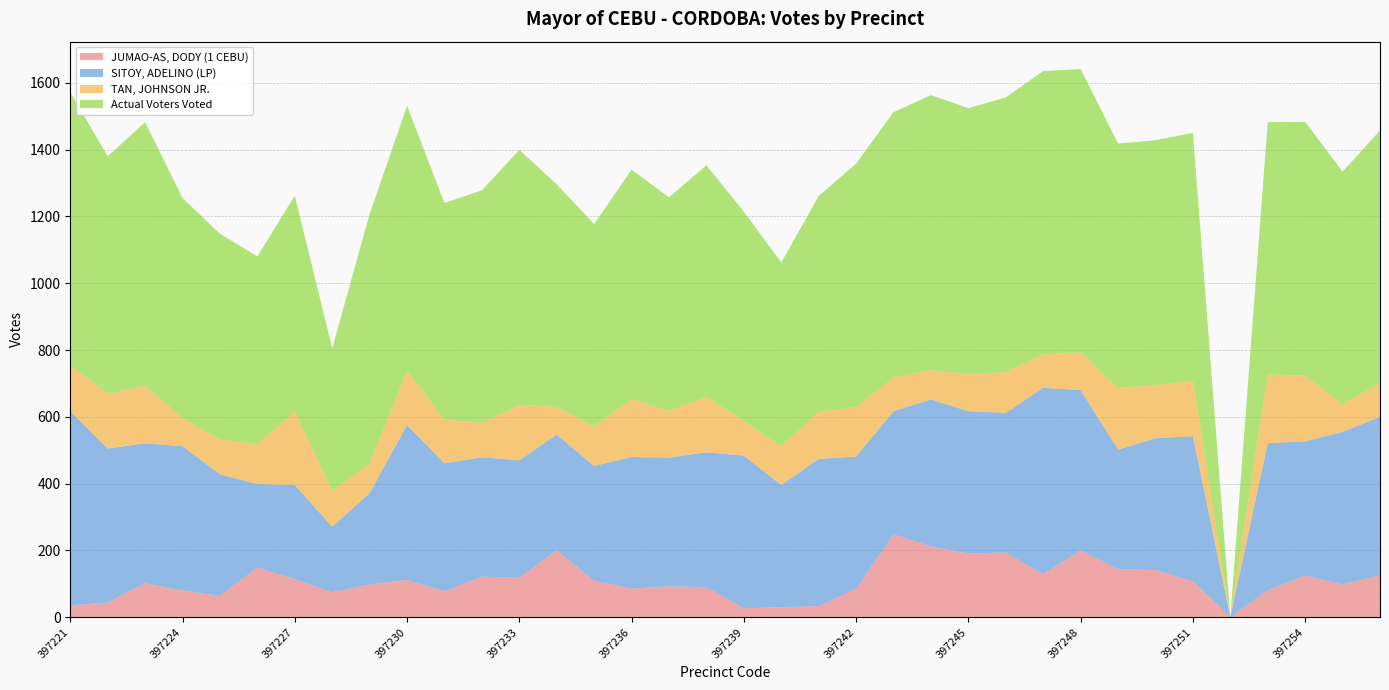

Reading left to right, list all the values displayed in this chart.

JUMAO-AS, DODY (1 CEBU): 36	44	102	80	64	149	114	75	98	112	78	122	118	201	109	86	93	90	27	30	33	85	248	212	191	194	129	200	144	141	108	0	81	125	99	125
SITOY, ADELINO (LP): 581	461	419	432	364	250	282	196	274	464	383	357	352	346	344	394	385	404	457	366	441	396	369	440	426	418	558	480	358	395	434	0	440	402	456	475
TAN, JOHNSON JR.: 139	164	173	84	104	119	220	108	88	163	131	103	166	83	118	173	140	166	103	116	141	148	101	88	110	122	100	113	185	158	166	0	206	196	83	102
Actual Voters Voted: 815	711	788	659	616	562	646	426	747	792	648	696	763	666	606	687	639	693	627	550	646	729	794	823	797	822	848	848	731	734	742	0	755	760	696	755